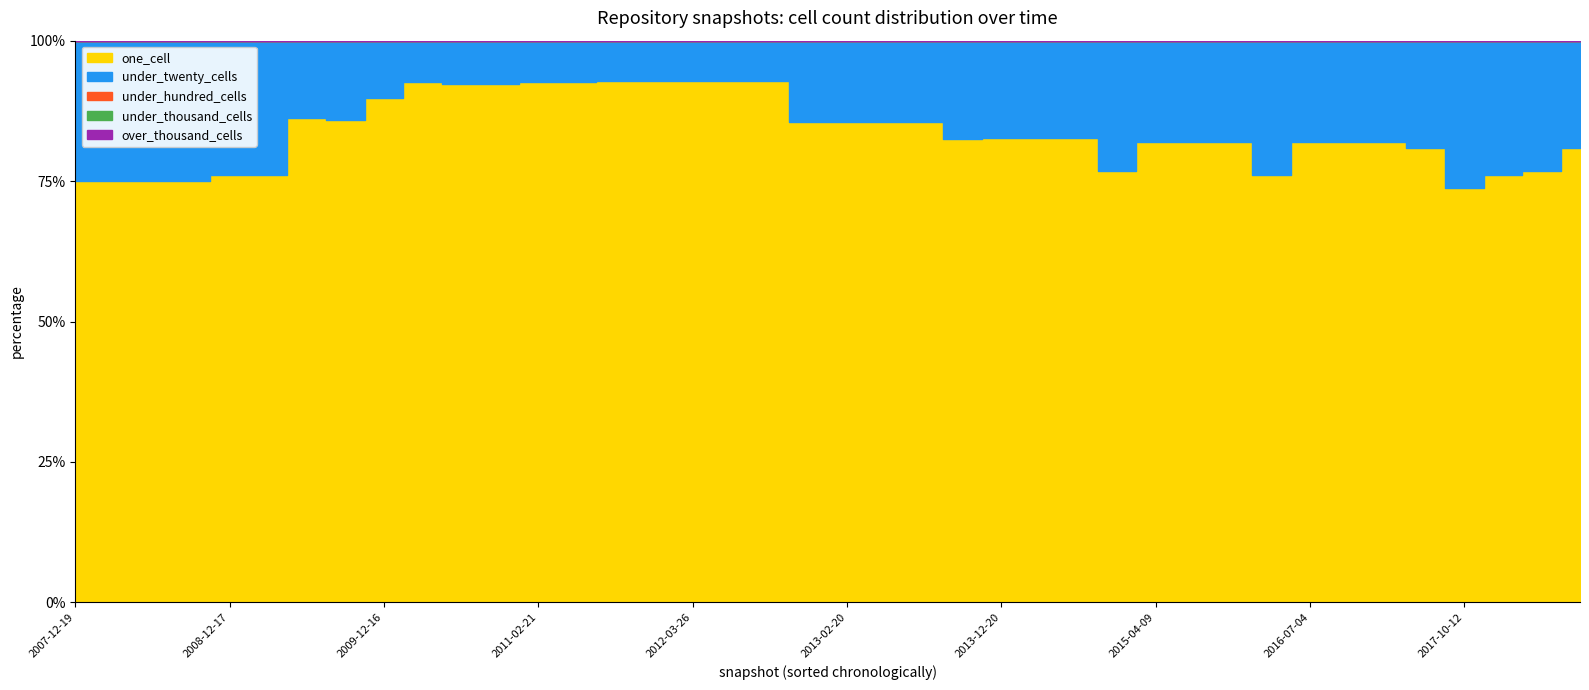

True or false: under_hundred_cells and under_twenty_cells intersect in this chart.

False